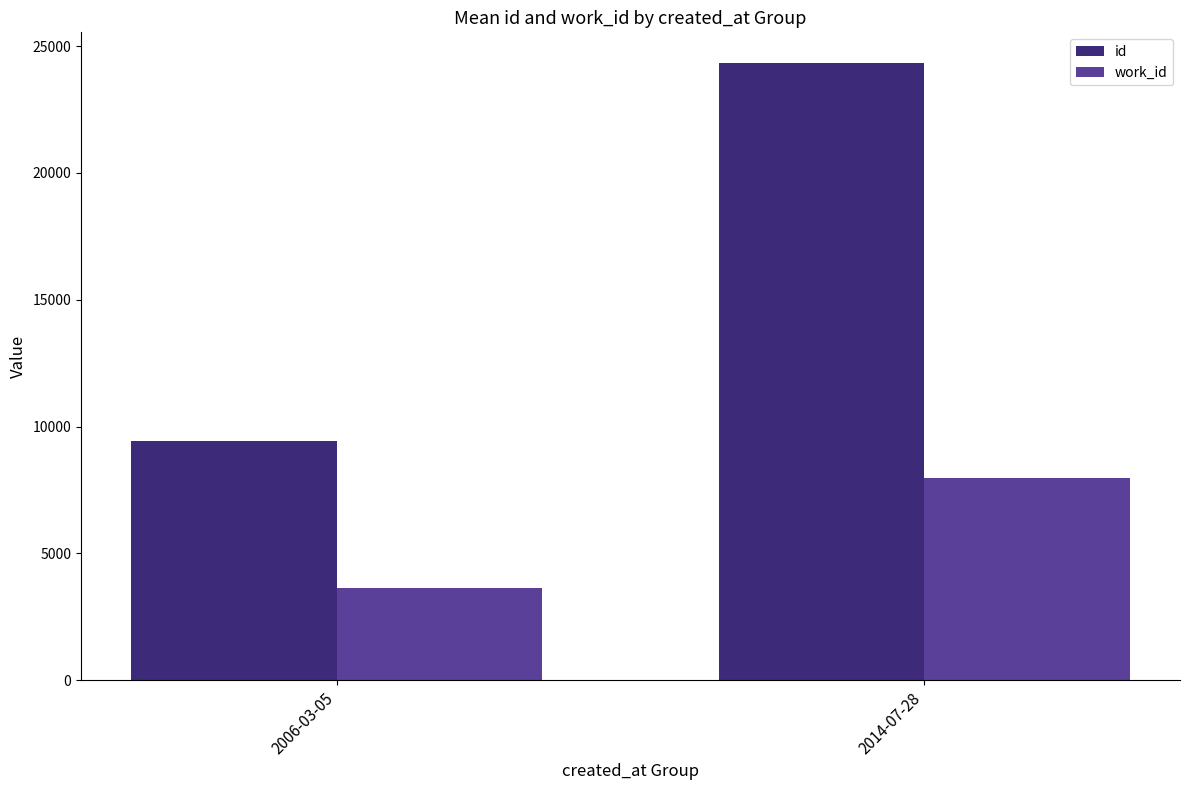

Which series changed the most between 2006-03-05 and 2014-07-28?

id